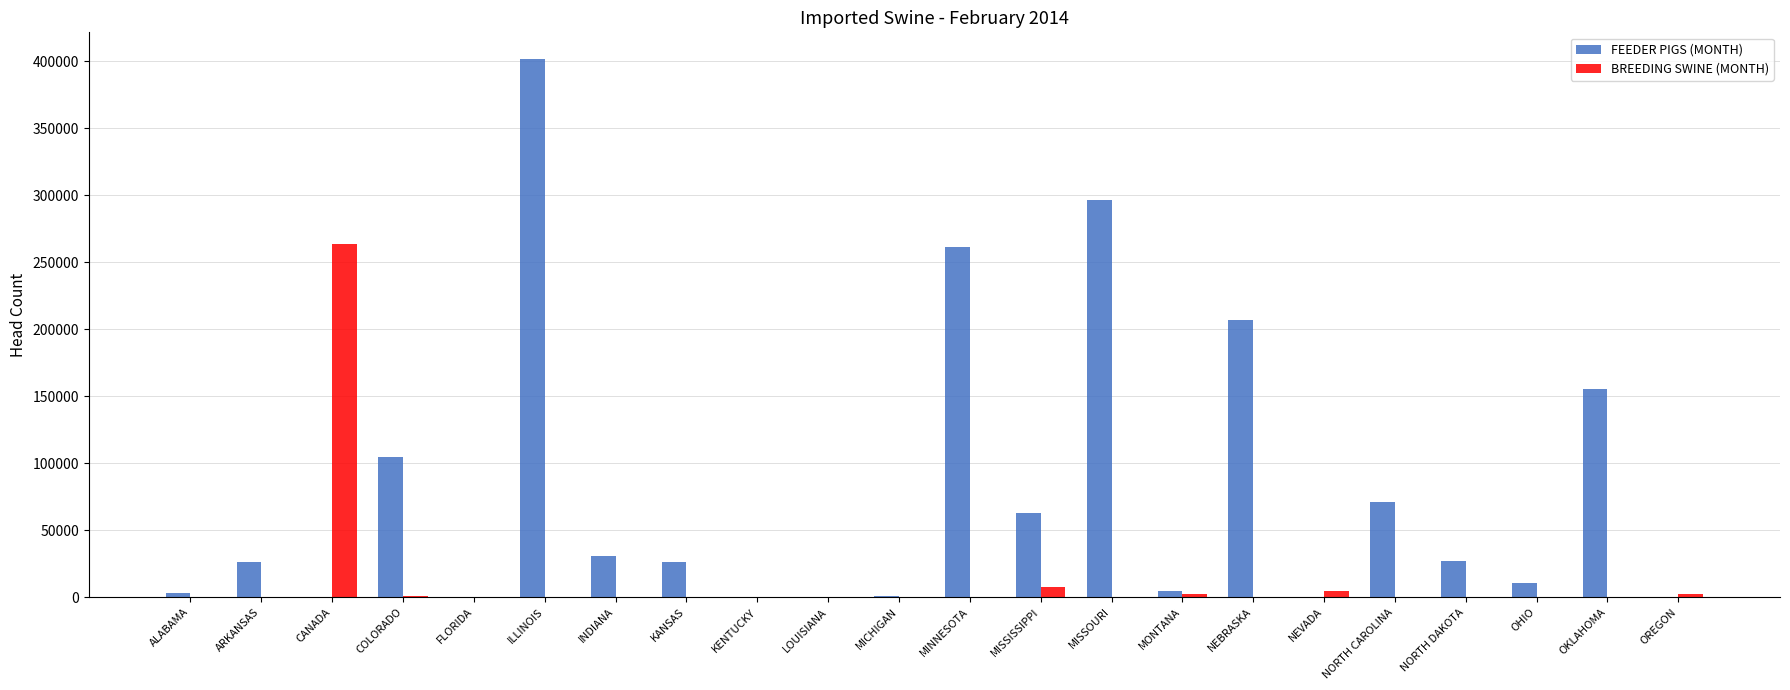

What is the total value across all series at COLORADO?

105345